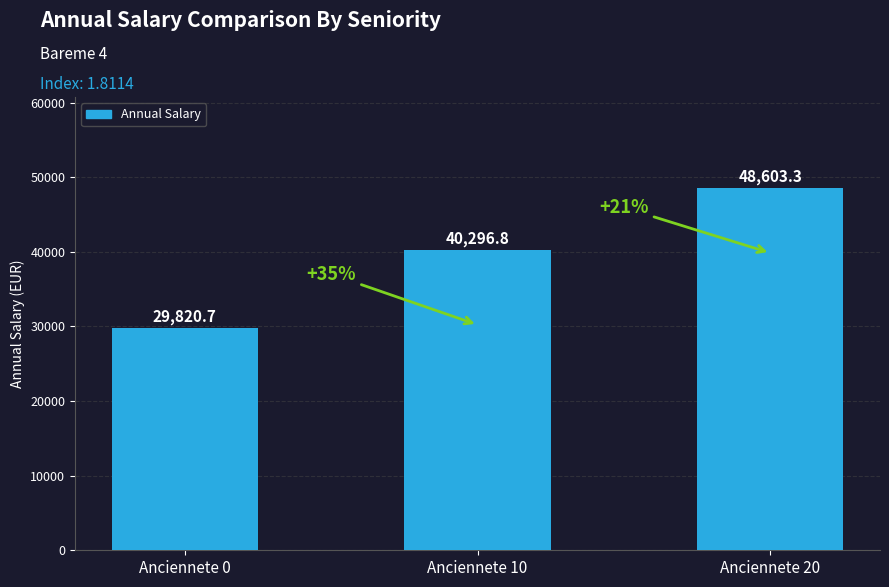

Reading right to left, extract all data points from this chart.

48603.3	40296.8	29820.7